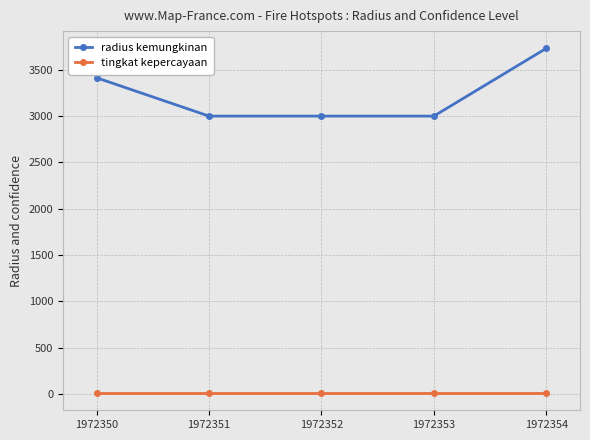

Reading left to right, extract all data points from this chart.

radius kemungkinan: 1972350=3414	1972351=3000	1972352=3000	1972353=3000	1972354=3732
tingkat kepercayaan: 1972350=8	1972351=8	1972352=8	1972353=8	1972354=8